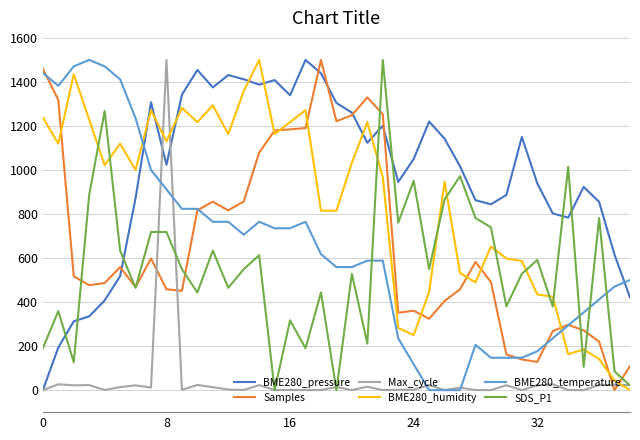

What is the maximum value shown in the chart?

1500.0